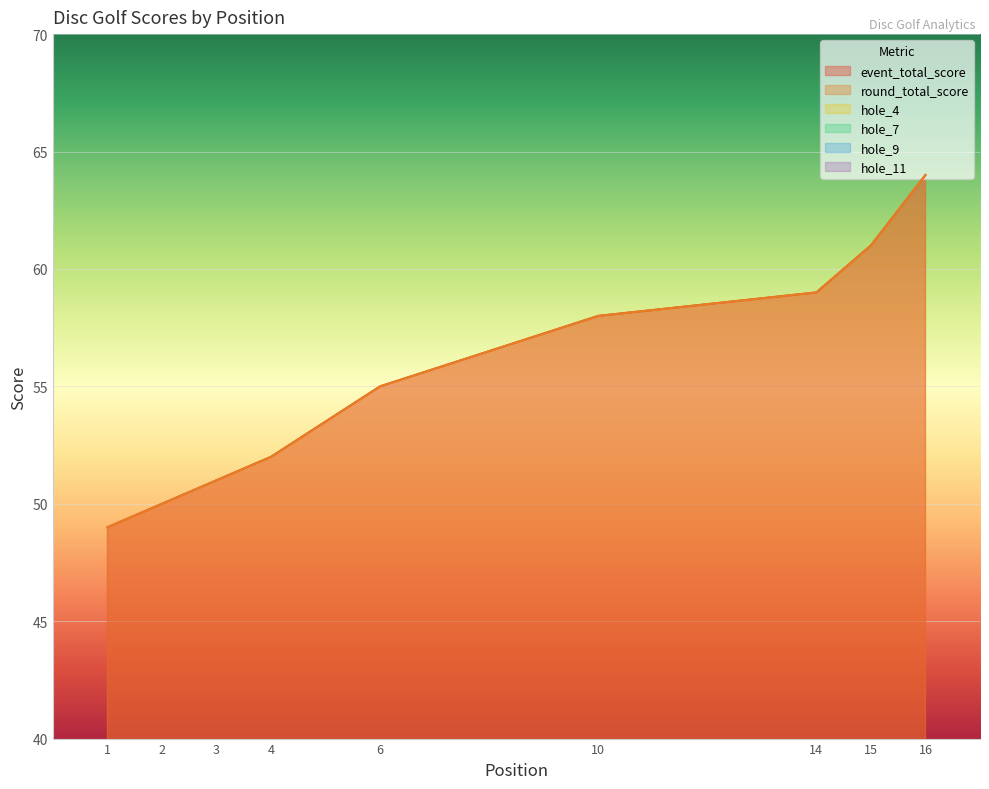

After their last crossing, which series has the higher values: hole_9 or hole_4?

hole_4